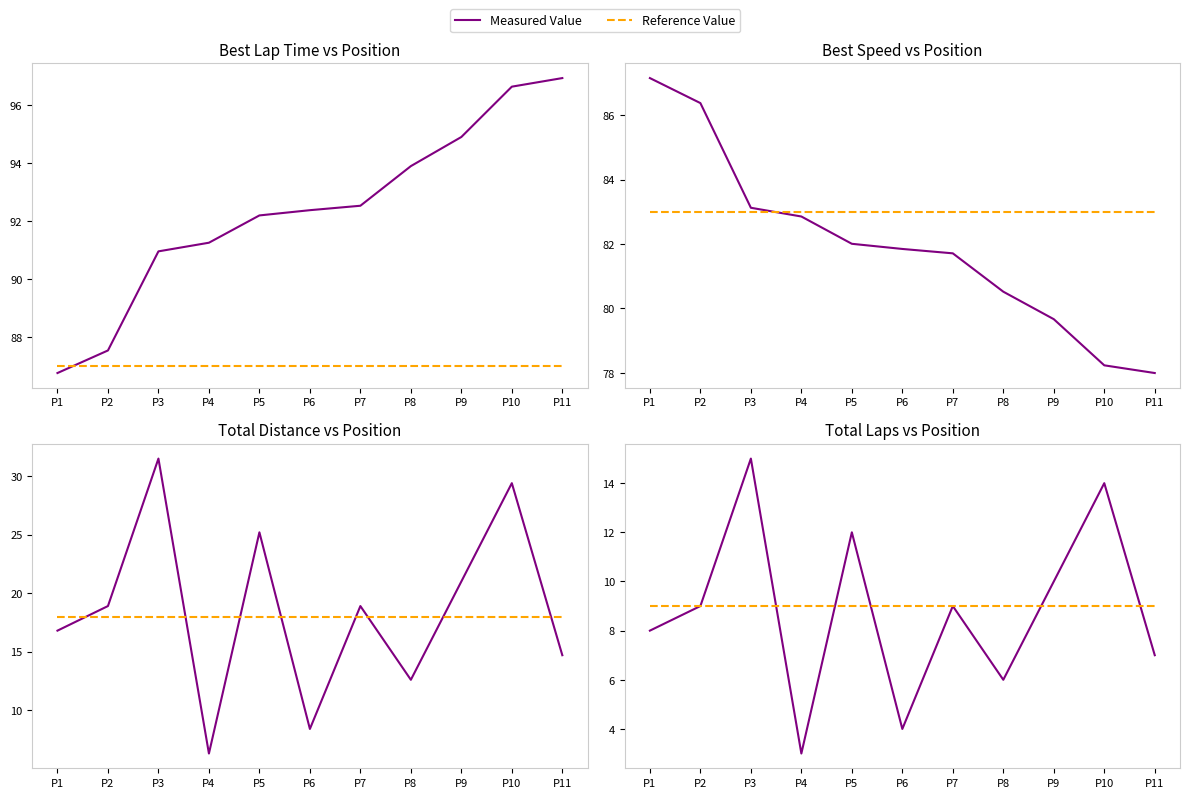

Which series has the widest spread of values?

Total Laps